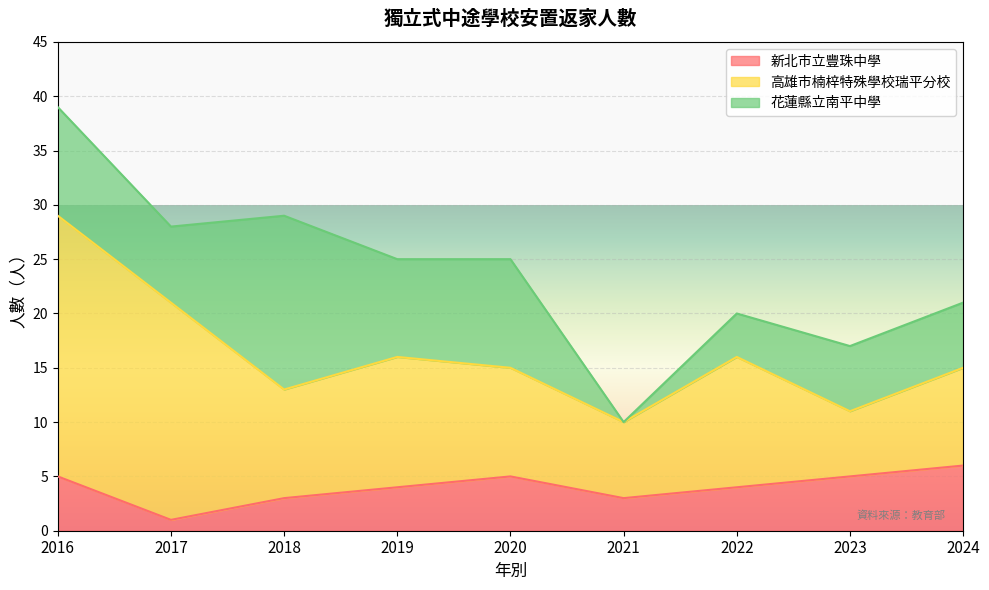

Read the 高雄市楠梓特殊學校瑞平分校 value at 2022, to the nearest 5.

10